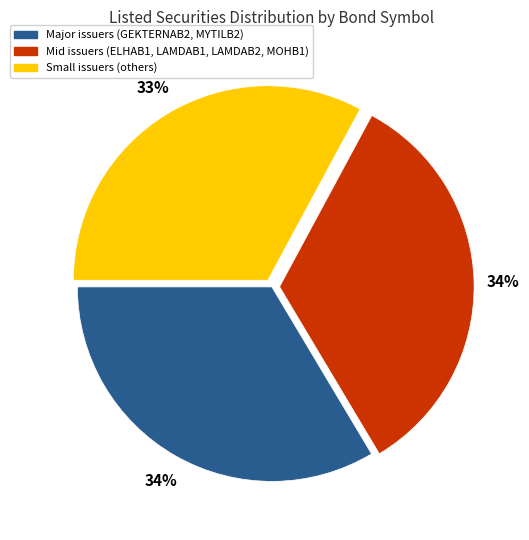

To the nearest percent, what is the average slice percentage?

33%